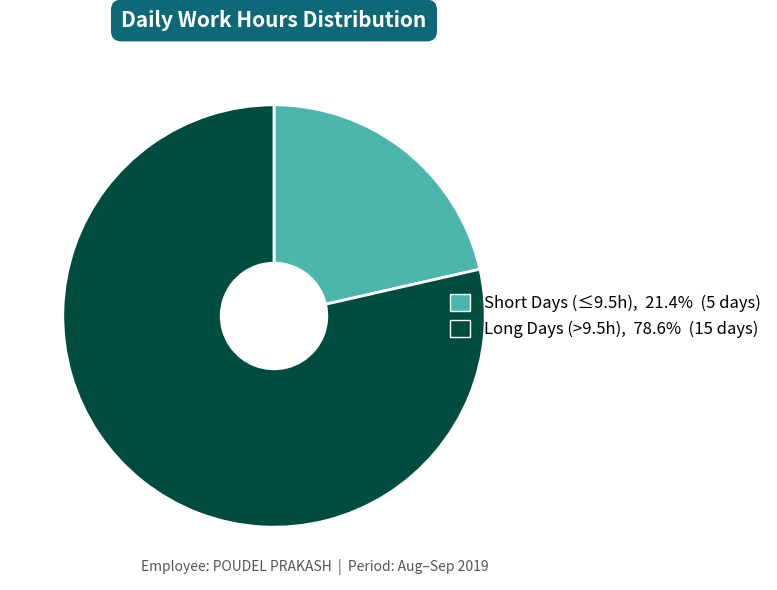

Is there any slice that represents more than half of the pie?

Yes